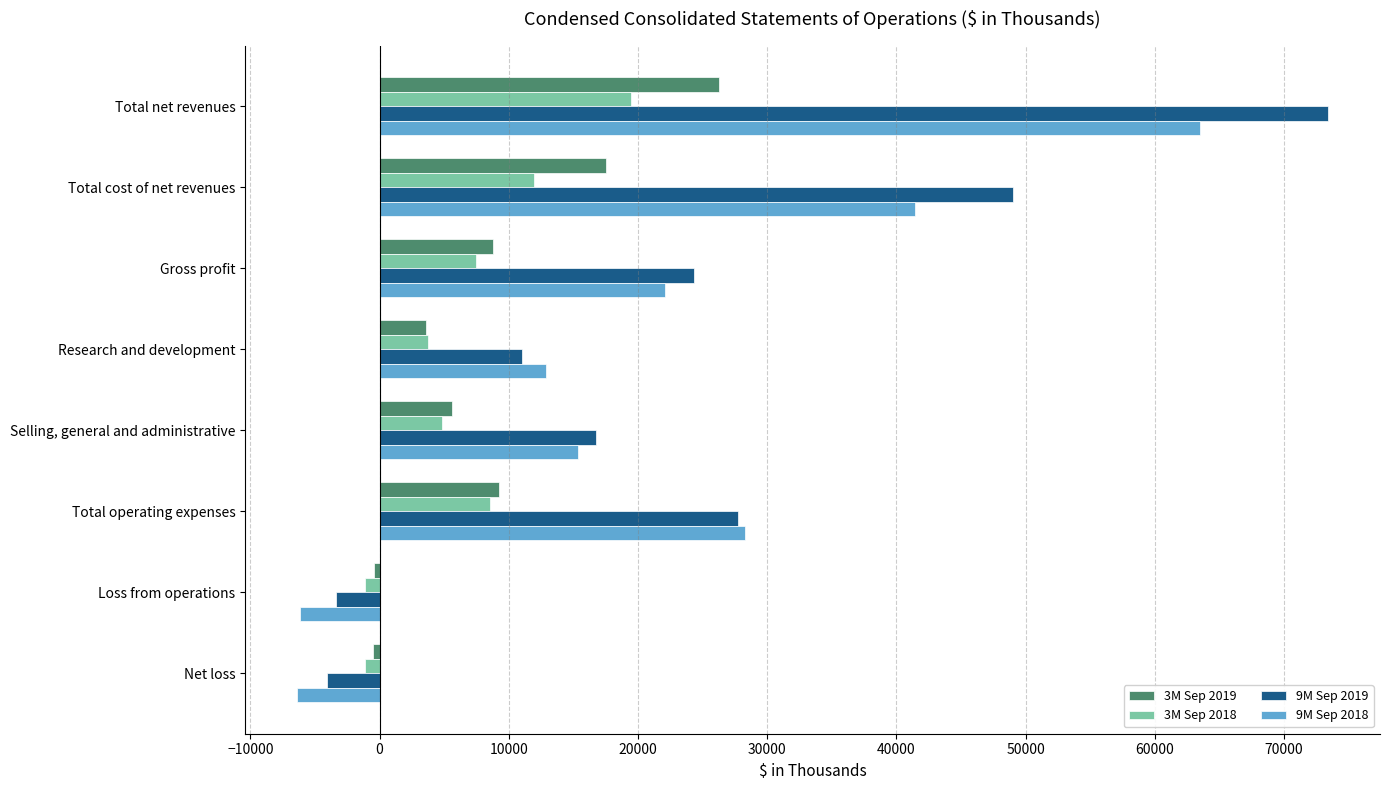

Is the value of 9M Sep 2018 at Total cost of net revenues greater than the value of 3M Sep 2019 at Total net revenues?

Yes